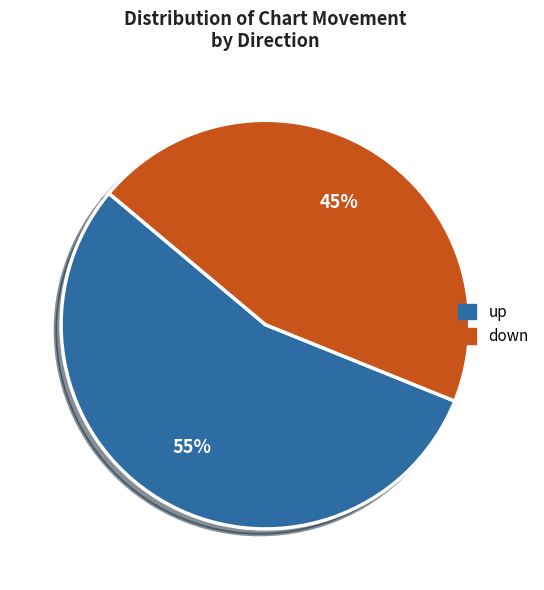

Which slice represents more than half of the pie?

up